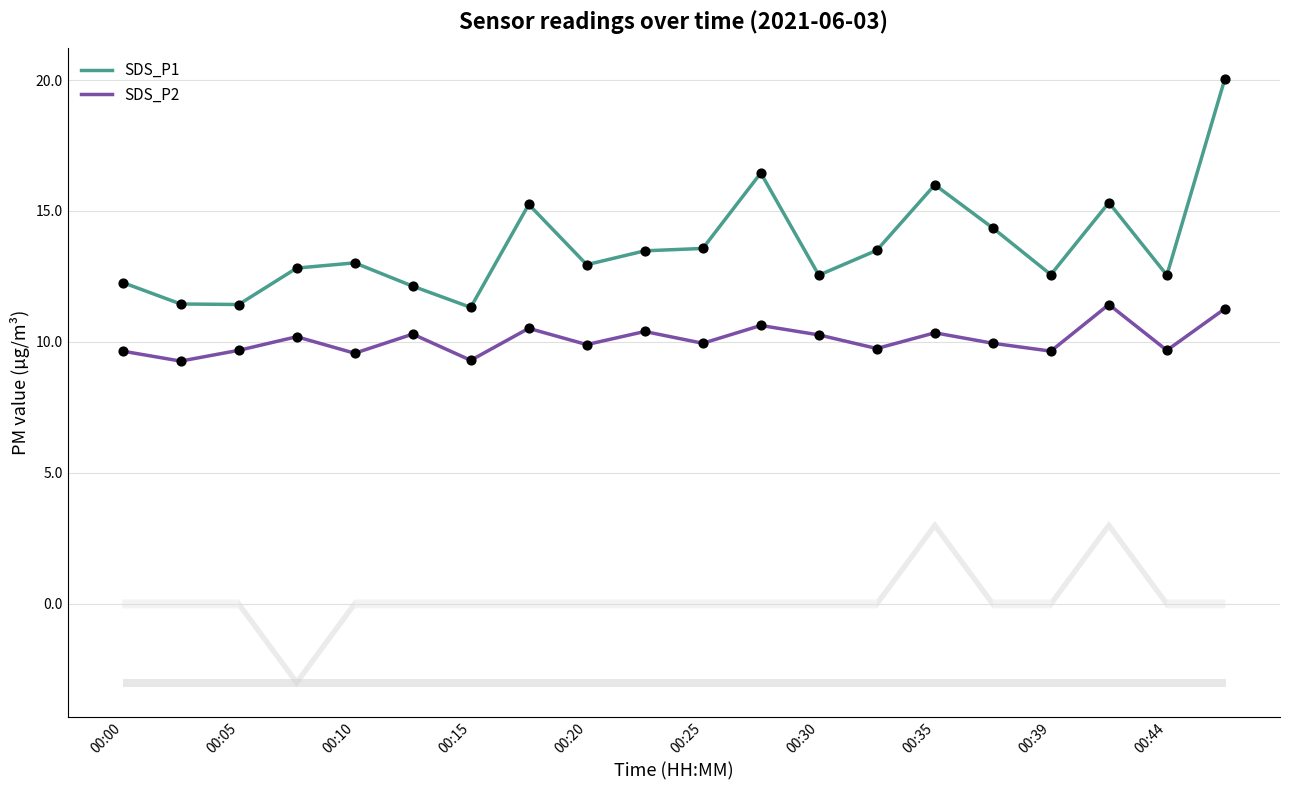

The value of SDS_P2 at 00:10 is 3.0. True or false?

False